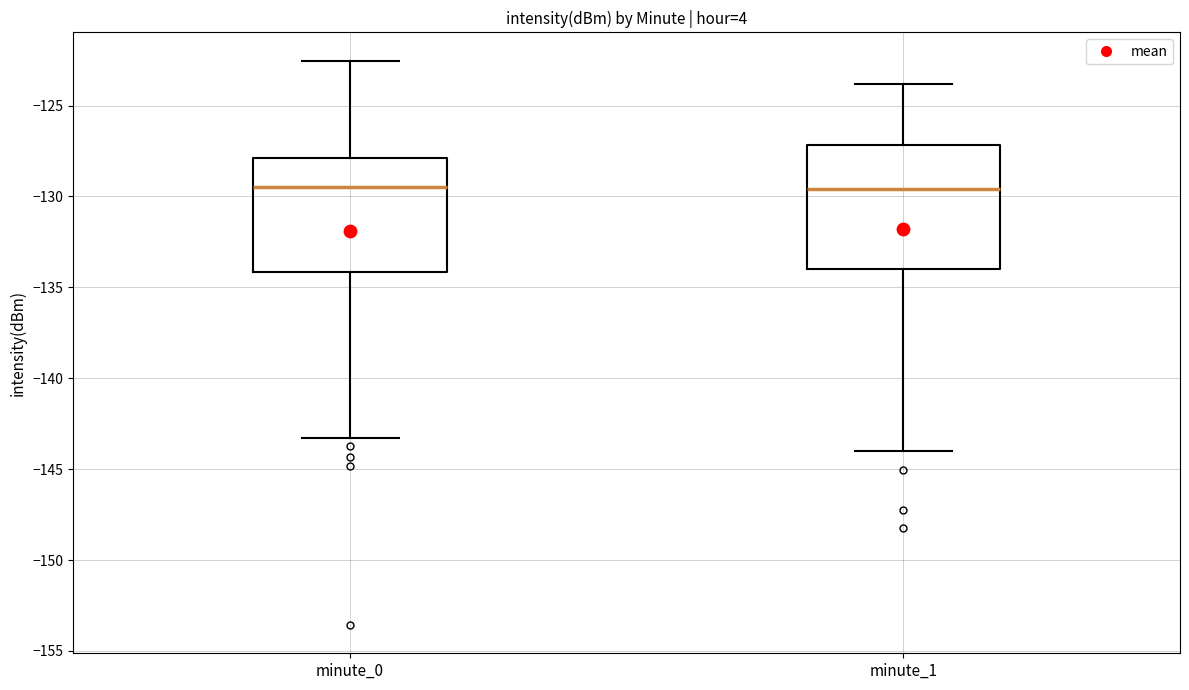

Reading left to right, transcribe this box plot: for each box, give where its median line is, the range the box spans, and where its two whiskers end, as read against the y-axis. The values are not printed on the chart, so give them approximately, as read against the axis.

minute_0: median -129.5, box -134.0 to -128.0, whiskers -143.5 to -122.5
minute_1: median -129.5, box -134.0 to -127.0, whiskers -144.0 to -124.0